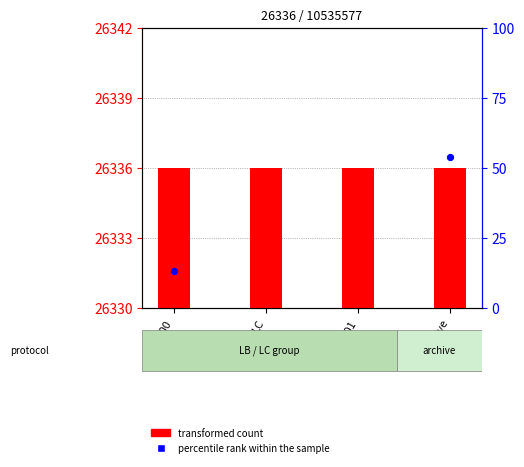

What are all the series names shown in the legend?

transformed count, percentile rank within the sample